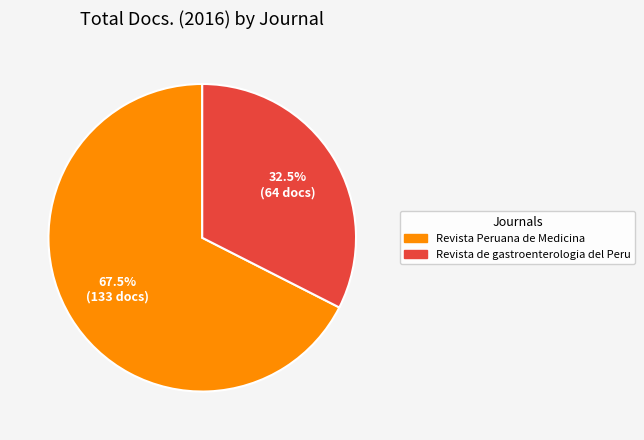

Which slice is the largest?

Revista Peruana de Medicina